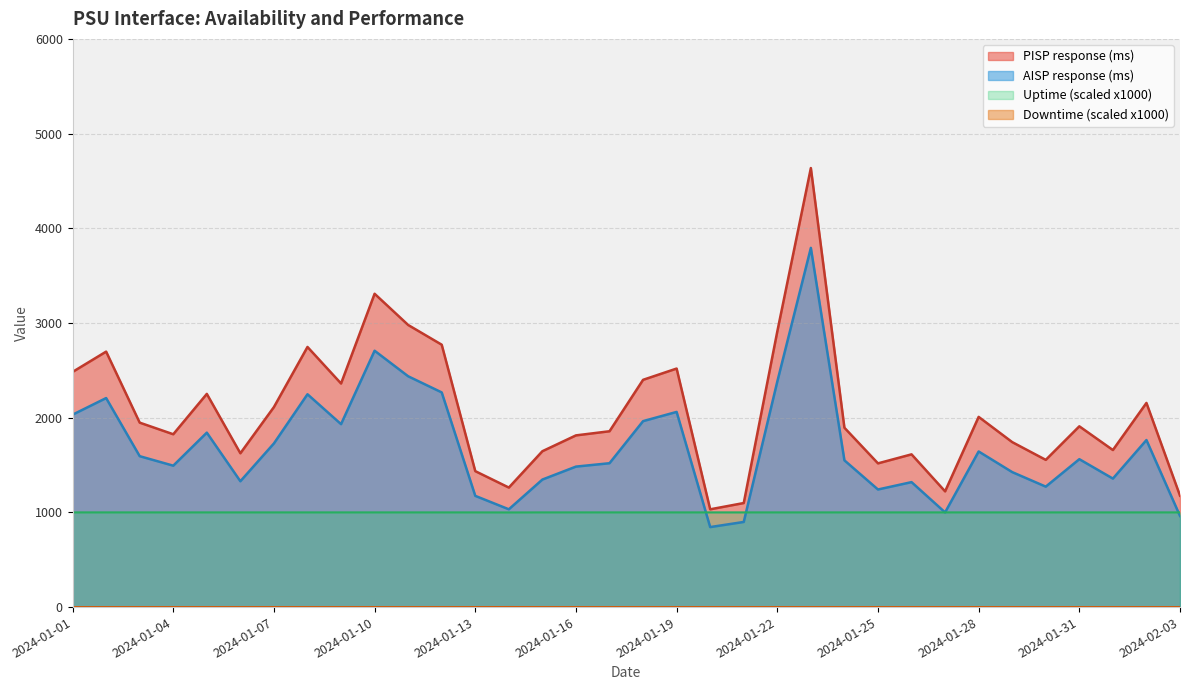

How many distinct data groups are displayed?

4